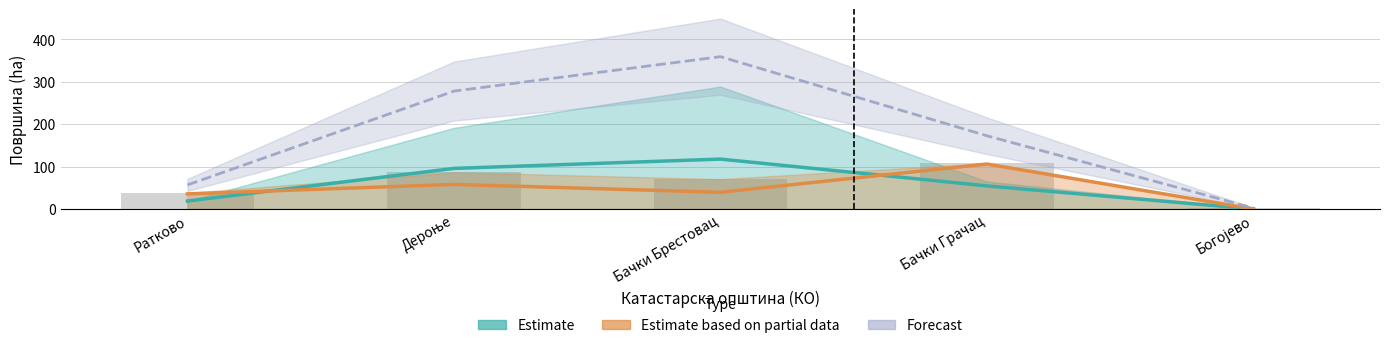

How many values in the Forecast series exceed 172?

3